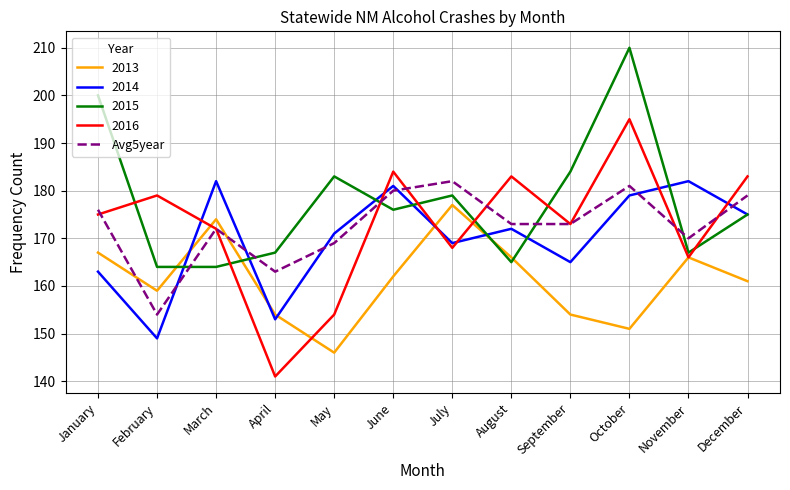

What is the approximate value of 2015 at July, to the nearest 5?

180